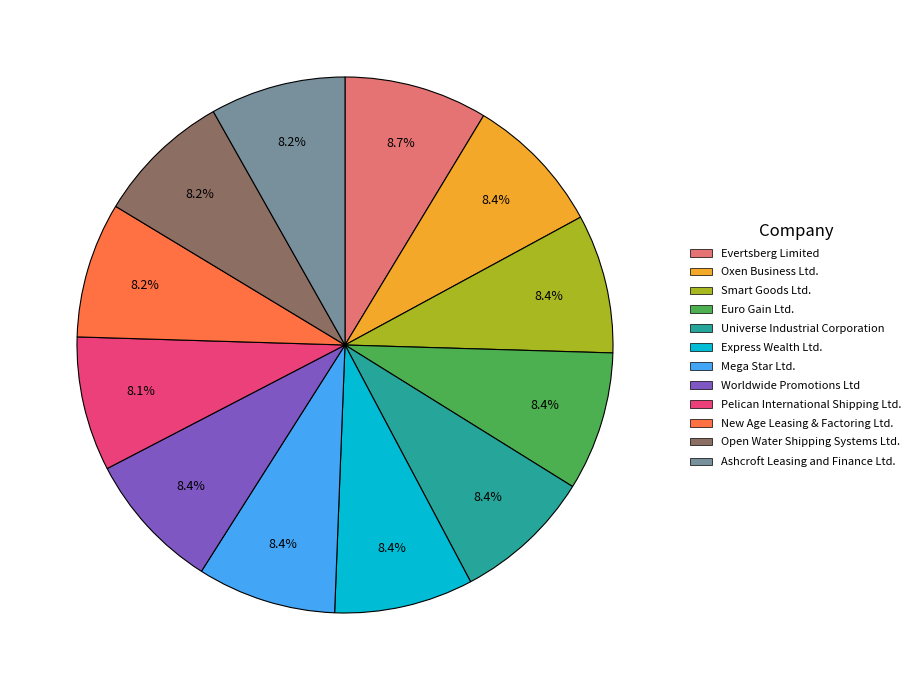

To the nearest percent, what is the average slice percentage?

8%